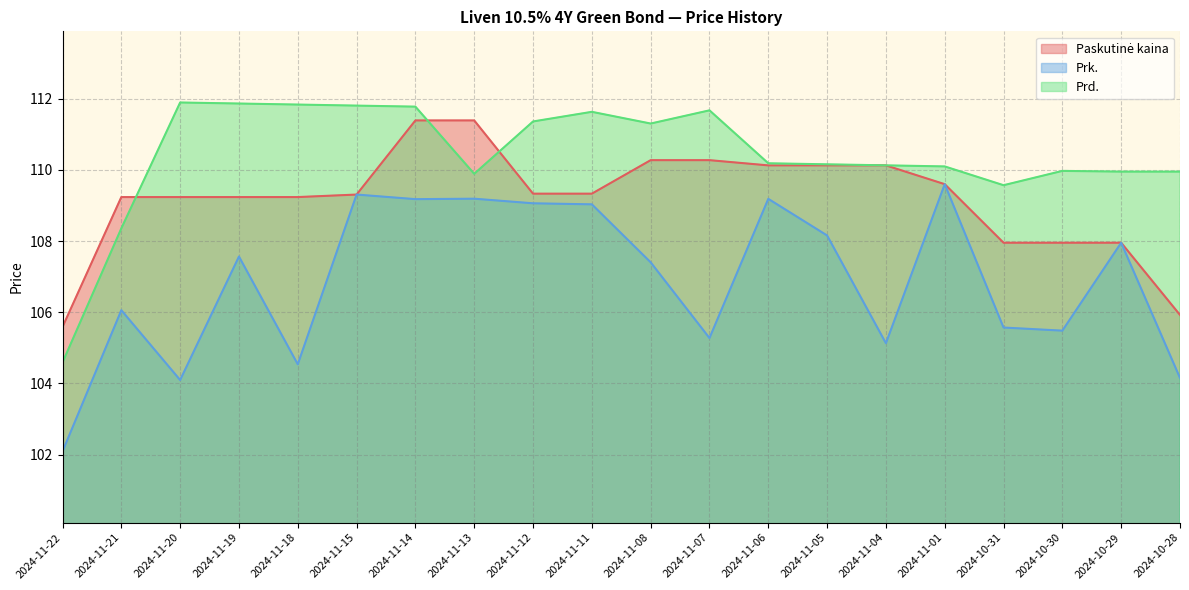

At which category does the chart reach its peak across all series?

2024-11-20